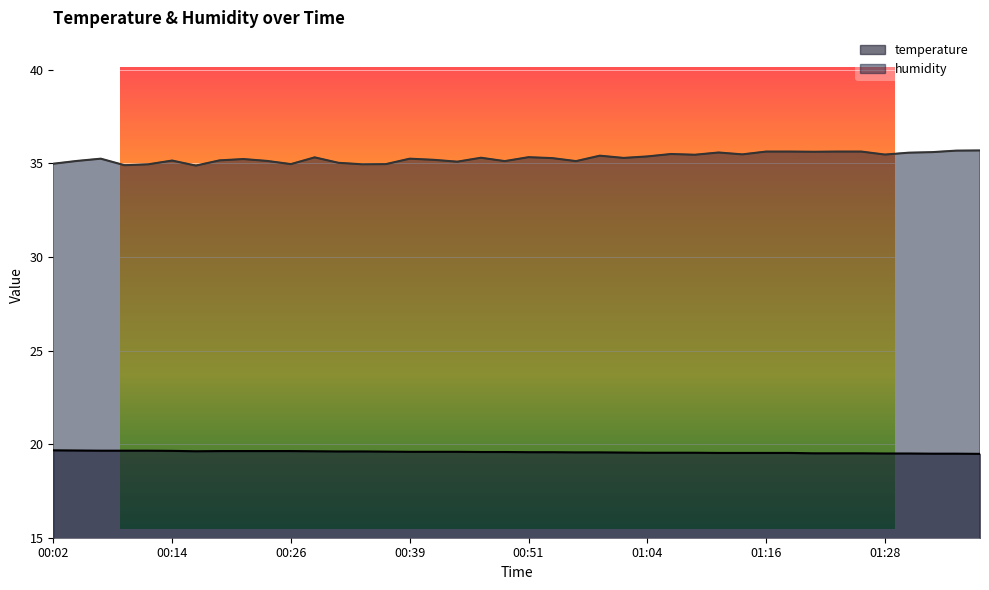

At how many categories does at least one series exceed 33?

40